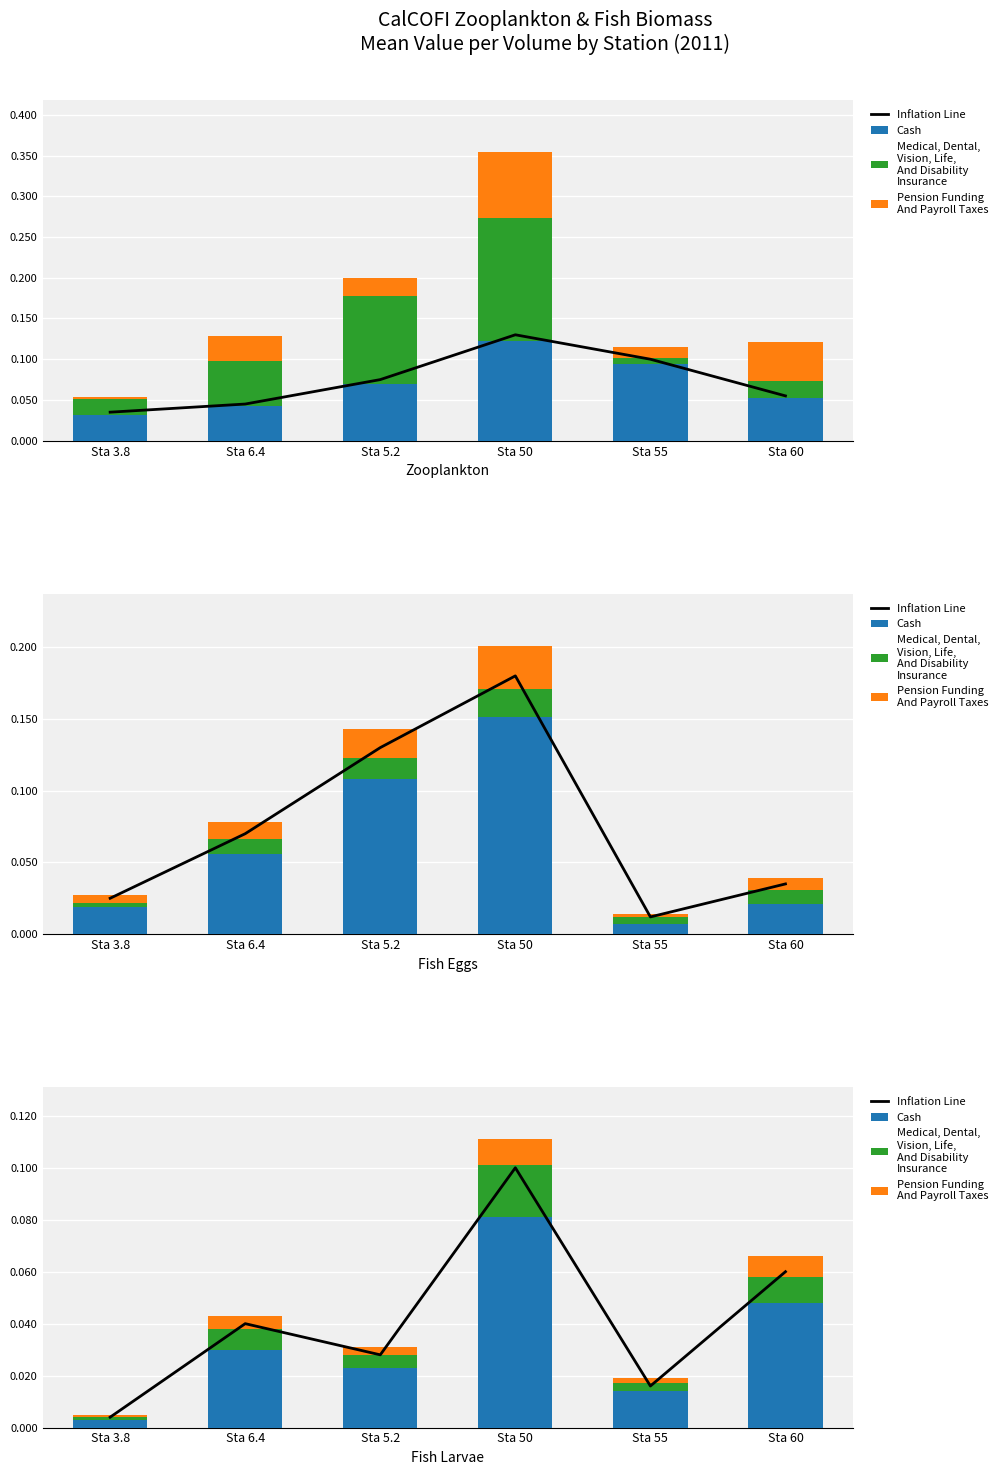

What is the label of the 3rd bar from the right?

Sta 50